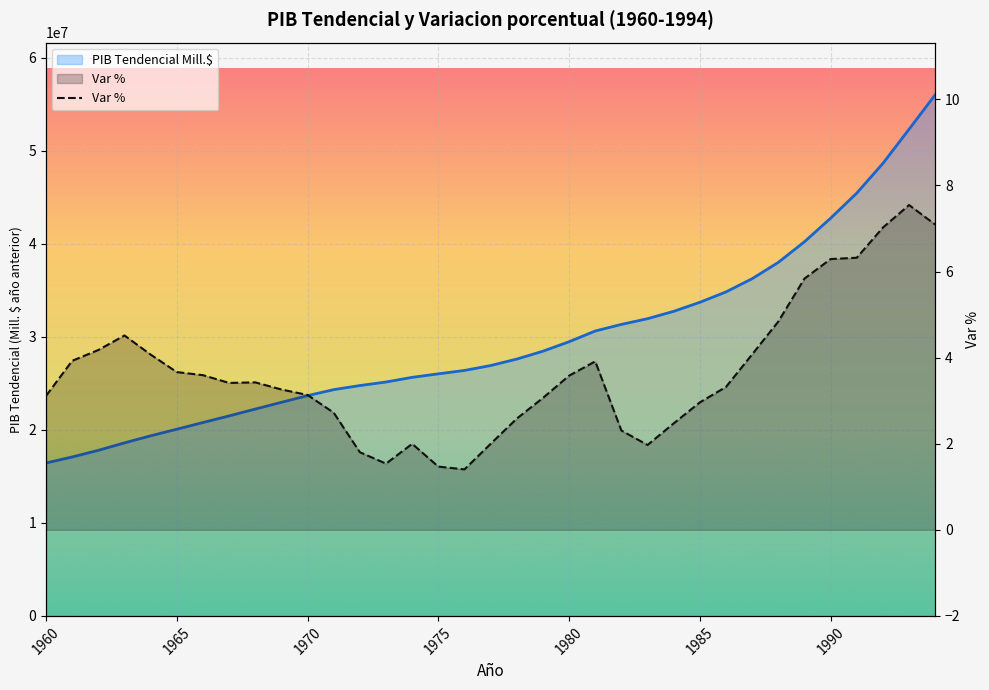

Where does the data first go above 3?

1960